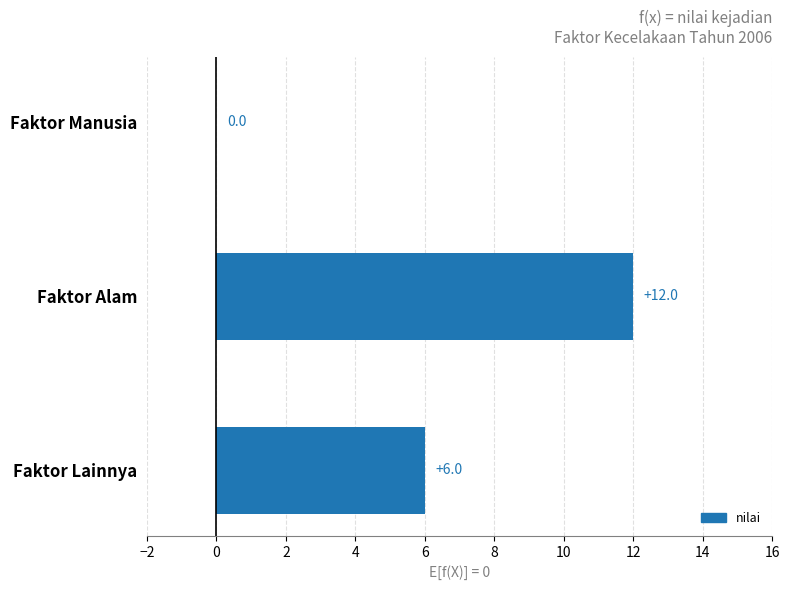

Reading top to bottom, what are all the values shown in this chart?

Faktor Manusia=0	Faktor Alam=12	Faktor Lainnya=6